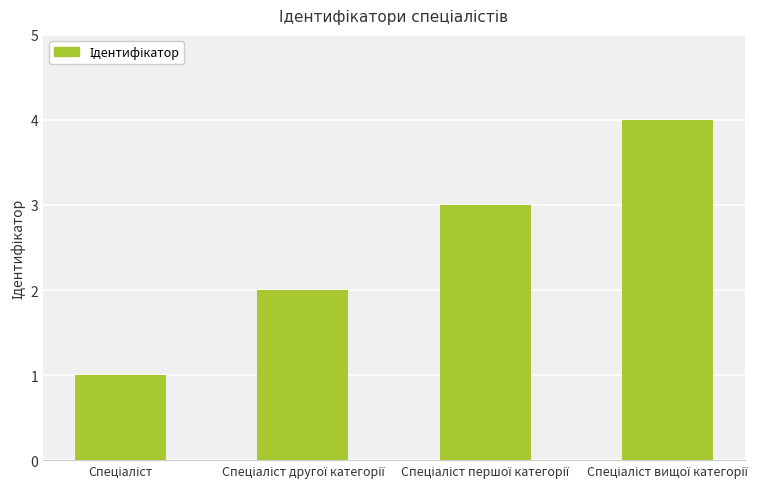

Reading left to right, extract all data points from this chart.

1	2	3	4